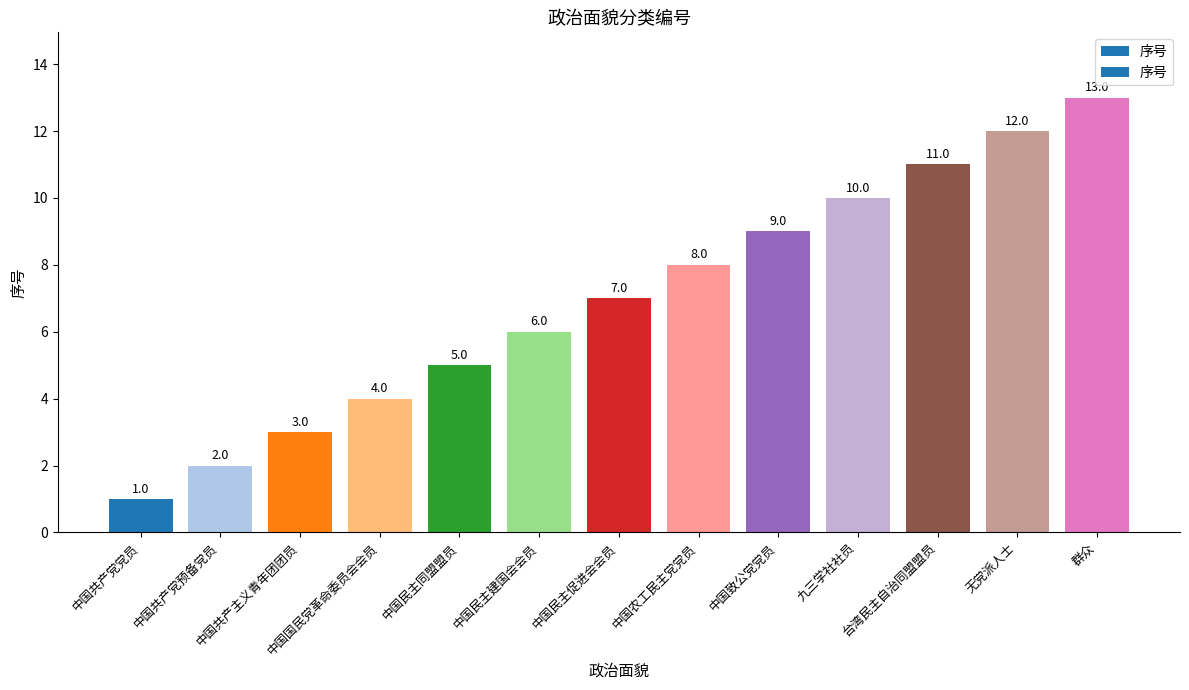

How many data points are less than 7?

6